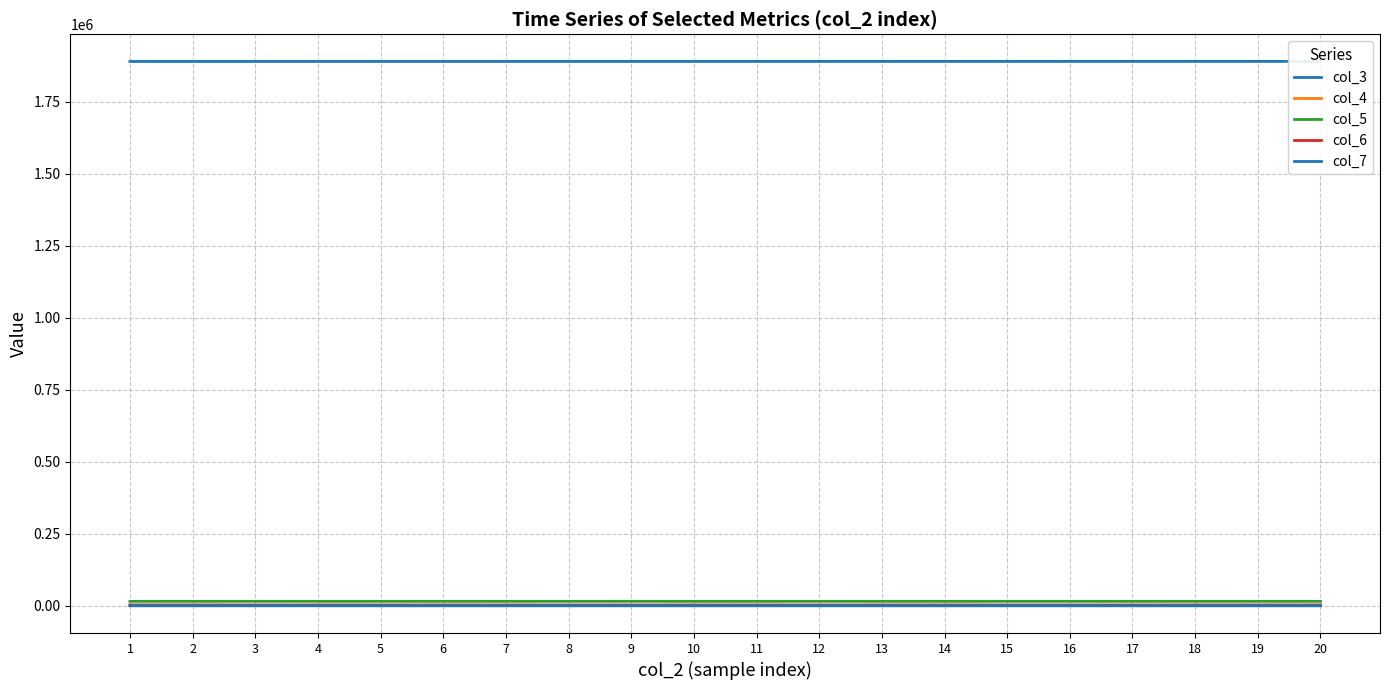

Reading right to left, transcribe all the data shown in this chart.

col_3: 1890208	1890197	1890186	1890174	1890163	1890152	1890141	1890129	1890118	1890107	1890095	1890084	1890073	1890062	1890050	1890039	1890028	1890016	1890005	1889994
col_4: 1824	1897	1830	1908	1823	1817	1841	1909	1825	1876	1877	1748	1823	1856	1879	1792	1860	1822	1787	1842
col_5: 15454	15581	15527	15538	15598	15628	15472	15553	15656	15501	15486	15681	15608	15543	15502	15587	15551	15652	15475	15503
col_6: 2893	2796	2881	2758	2791	2779	2872	2798	2739	2815	2808	2793	2785	2808	2836	2842	2795	2790	2890	2848
col_7: 43	42	49	55	34	49	48	42	43	41	53	40	44	49	55	45	51	62	54	49